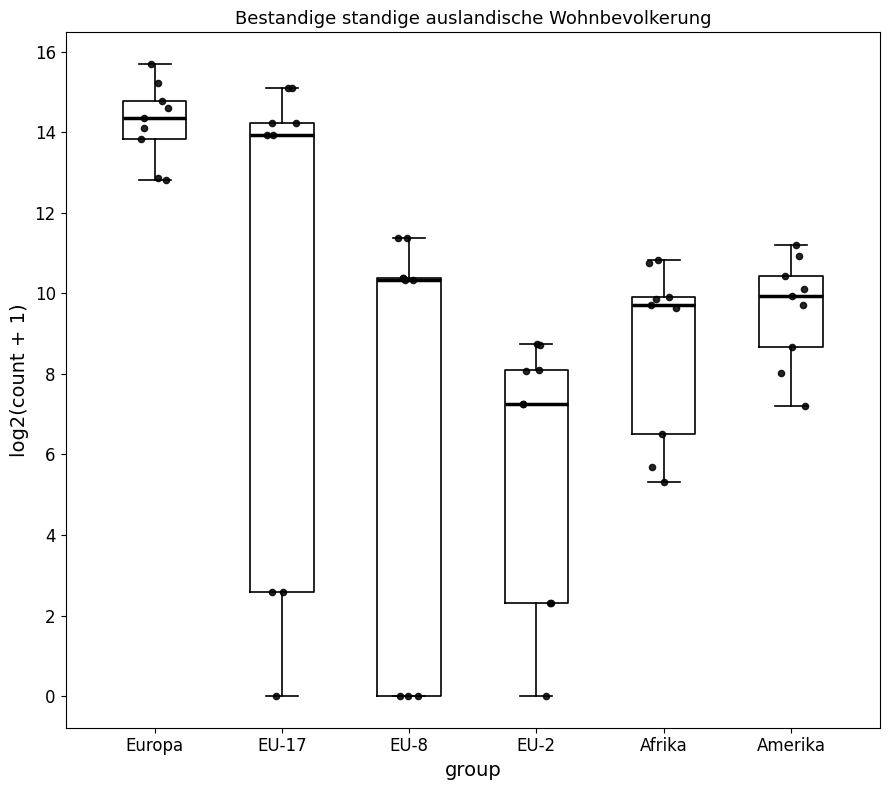

Where does the upper whisker of the box for Europa end on the y-axis? The values are not printed on the chart, so give them approximately, as read against the axis.

15.6